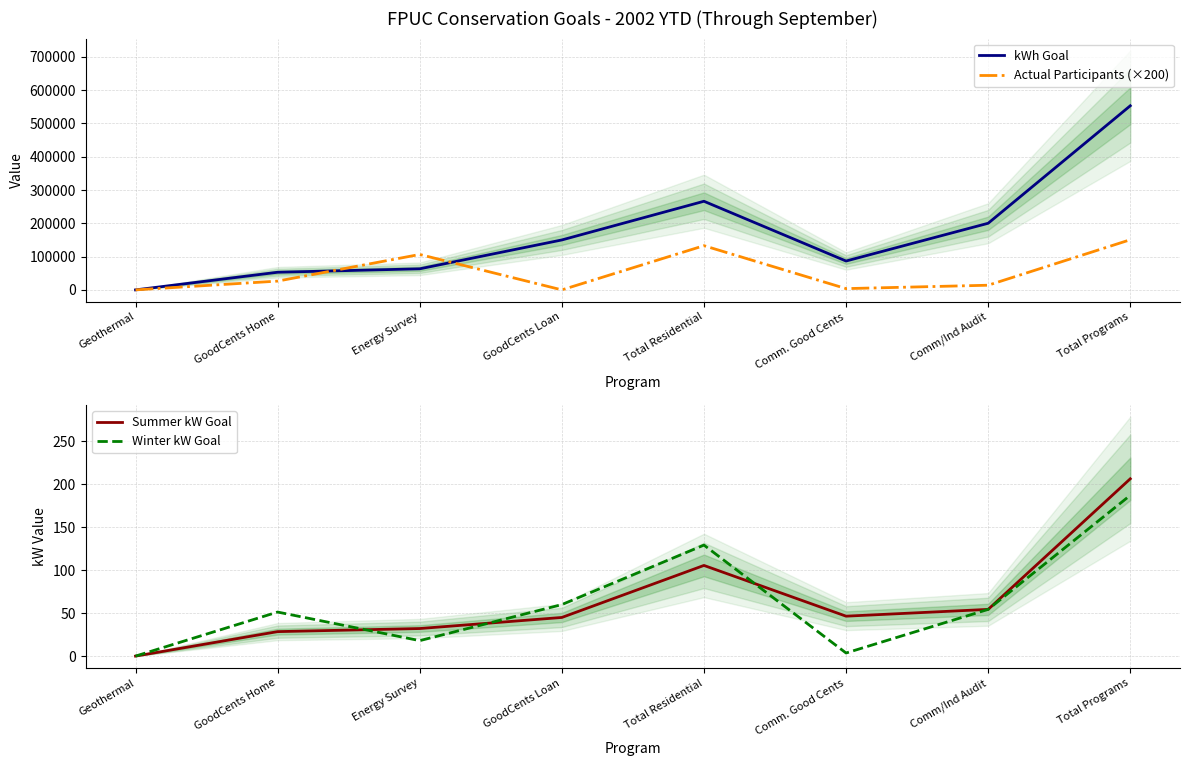

How many interior local valleys does the Summer kW Goal series have?

1